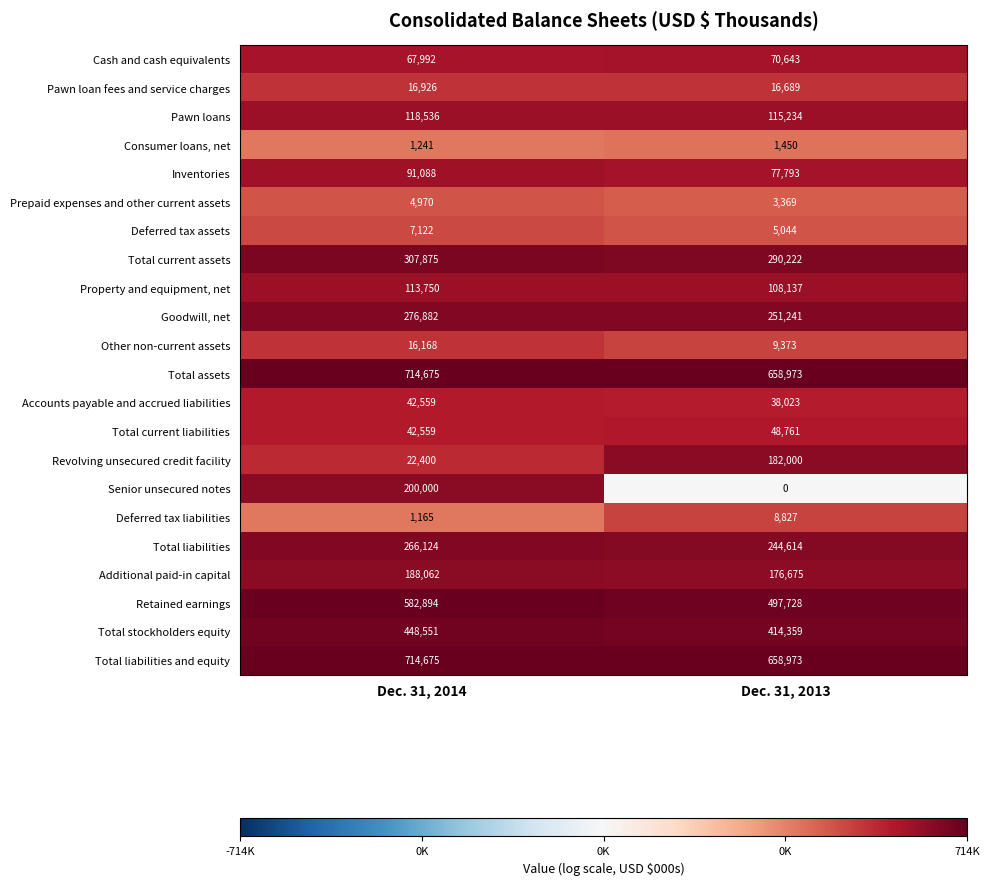

The Other non-current assets series shows 9373 at Dec. 31, 2013. True or false?

True